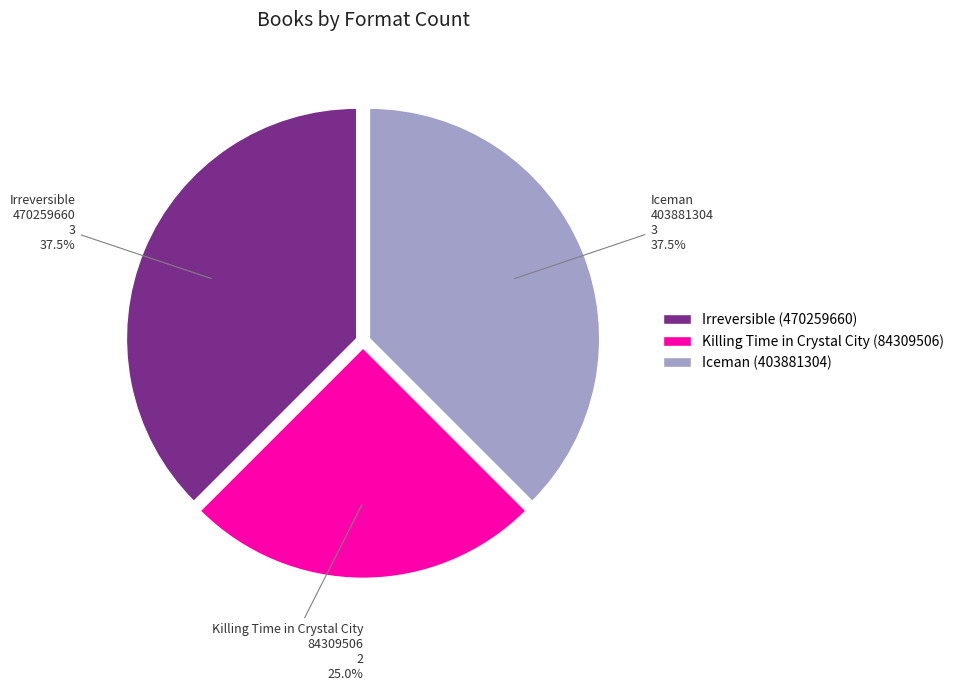

How many segments does this pie chart have?

3